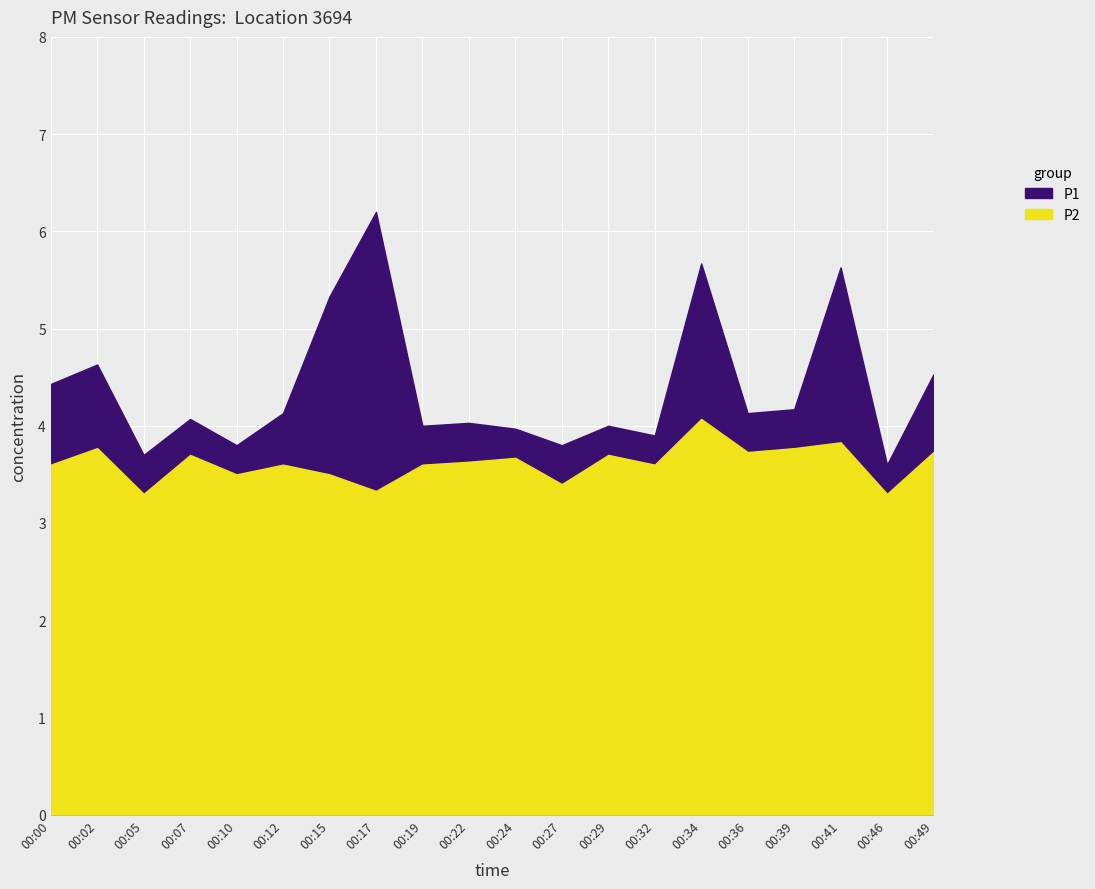

Which label corresponds to the largest value in the chart?

00:17